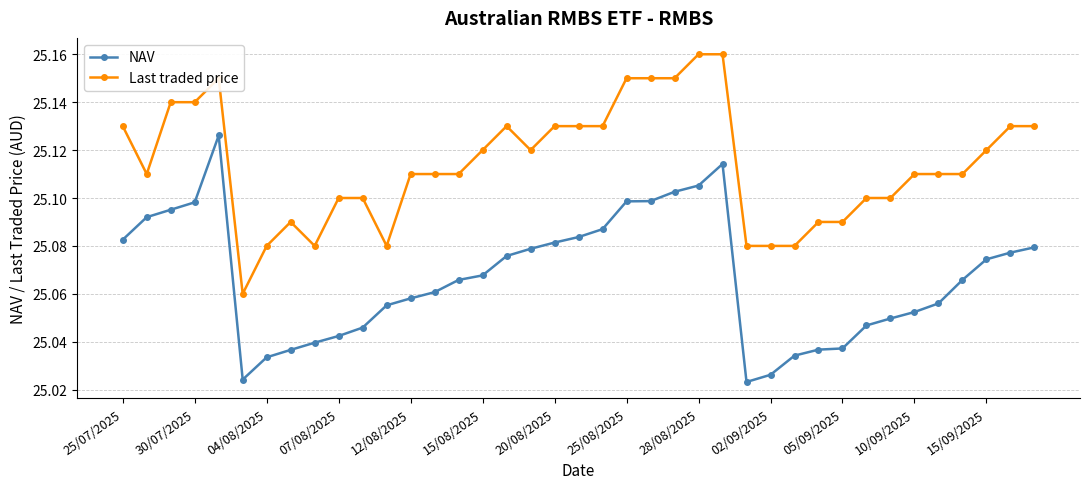

True or false: Last traded price and NAV intersect in this chart.

False